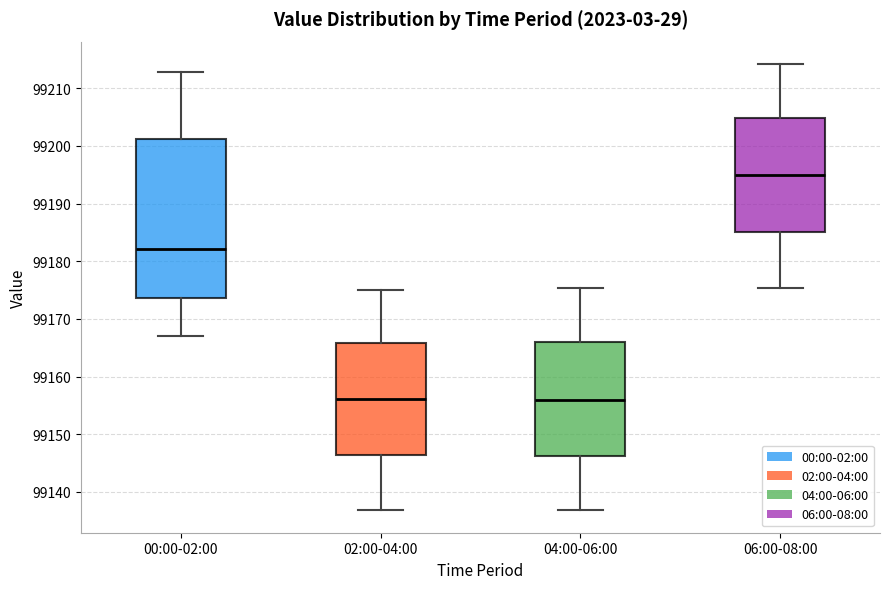

Comparing the boxes themselves (not the whiskers), which one is the tallest?

00:00-02:00